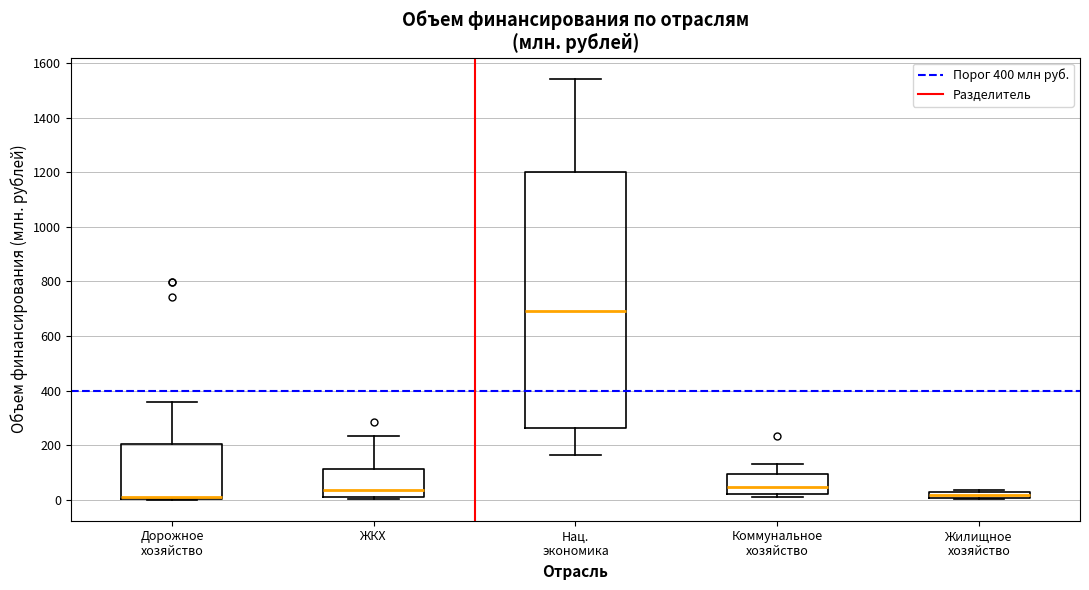

Which box is the tallest, from its lower edge to its upper edge?

Нац. экономика